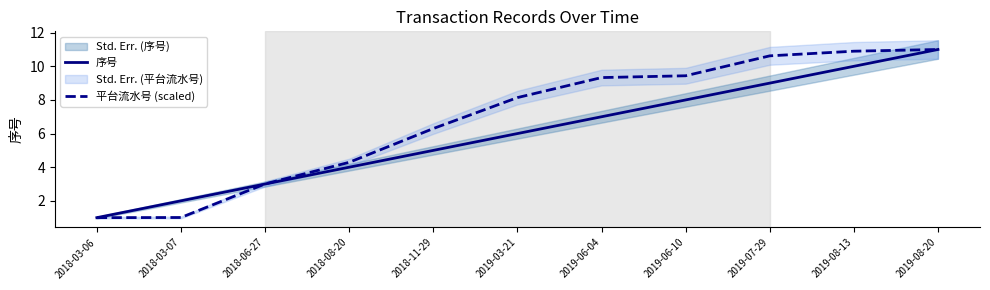

What is the value of the 平台流水号 (scaled) point at the 3rd from the left?

3.0